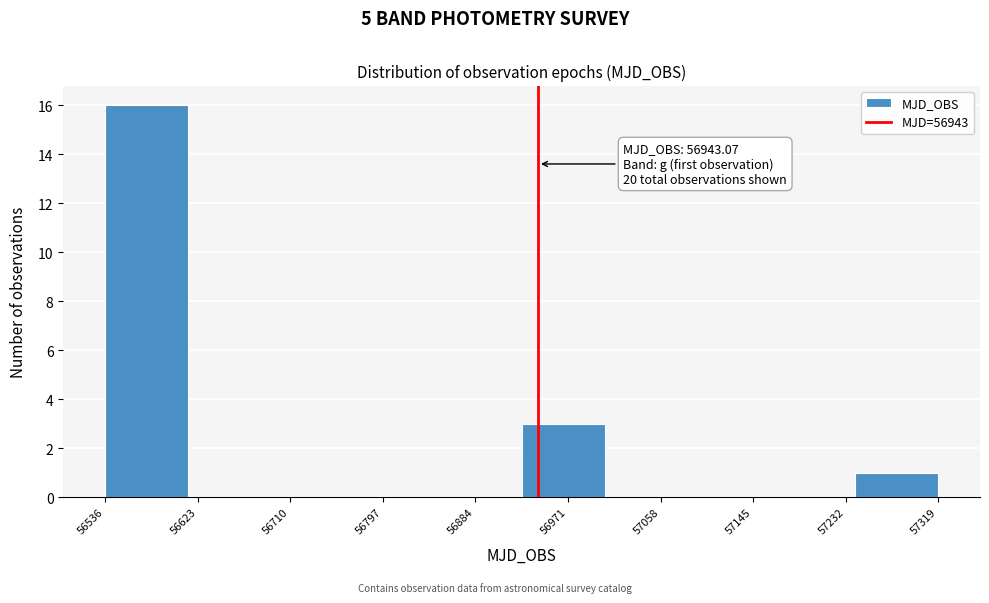

Which range on the x-axis has the tallest bar?

56540 to 56610